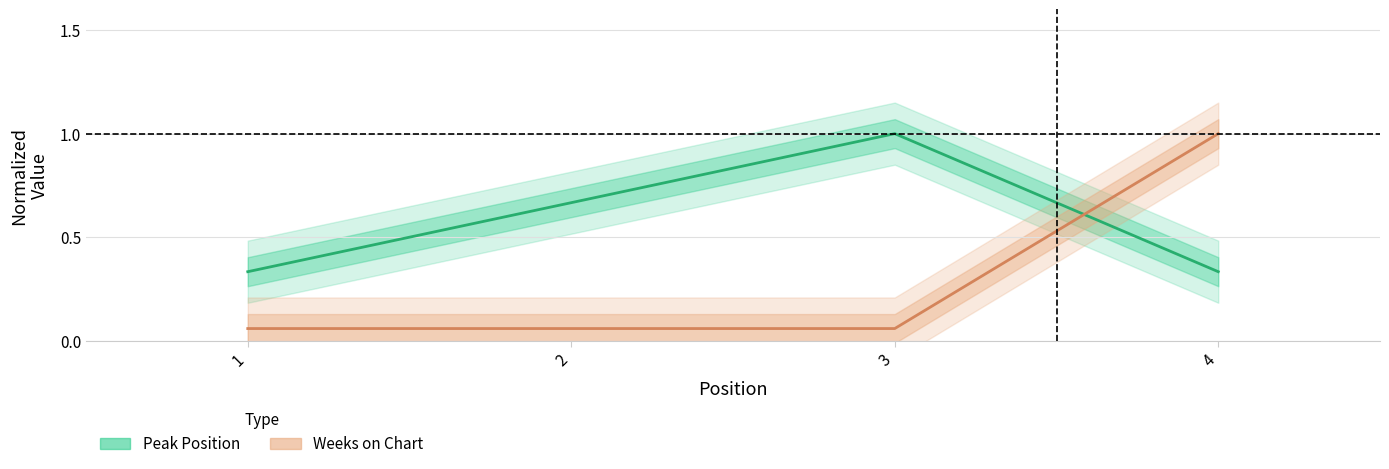

At 4, list the series in order from largest to smallest.

Weeks on Chart, Peak Position